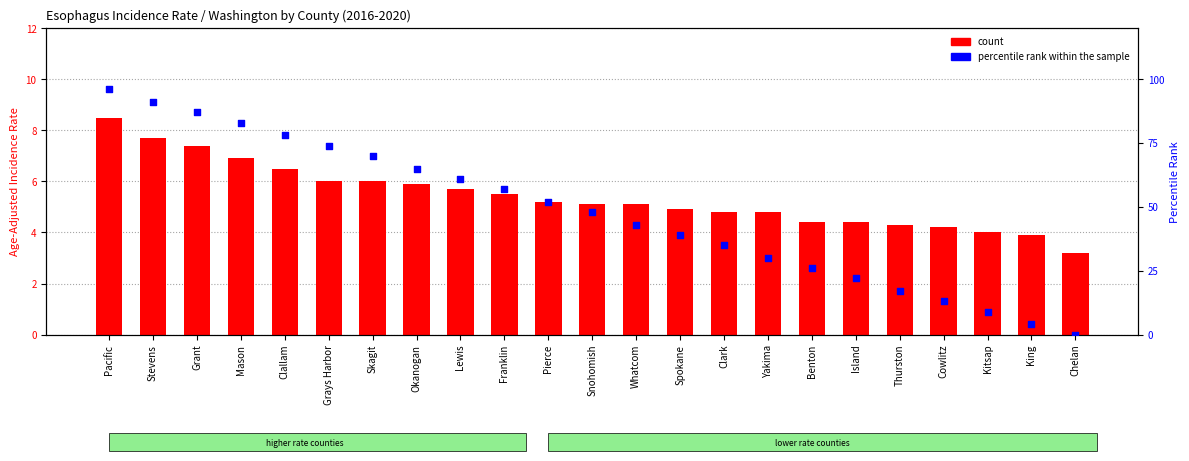

Is the value of count at Kitsap greater than the value of percentile rank within the sample at Skagit?

No